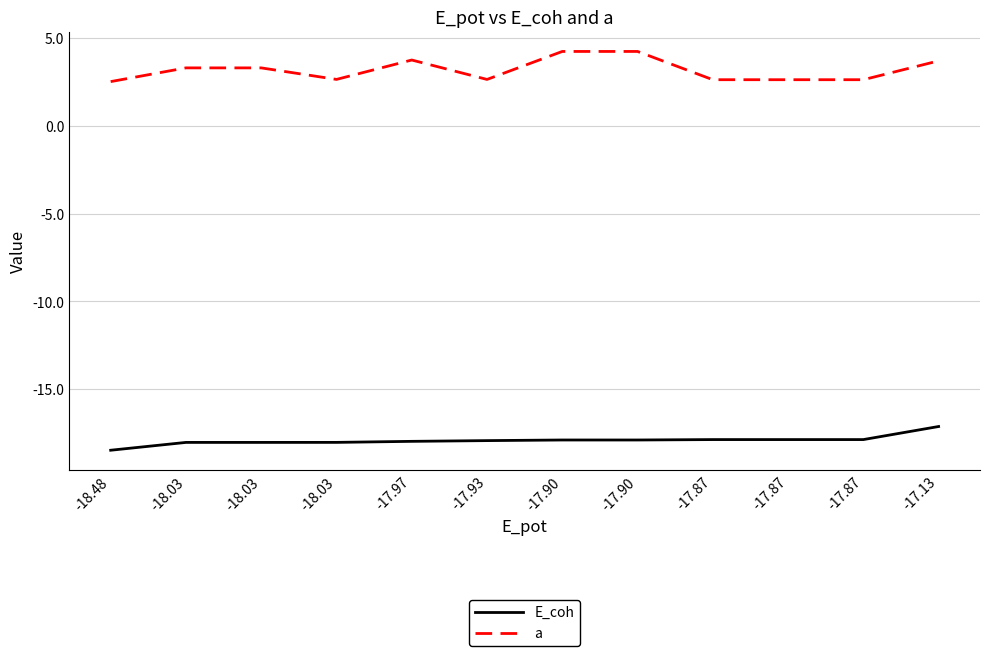

Count the number of data series in this chart.

2